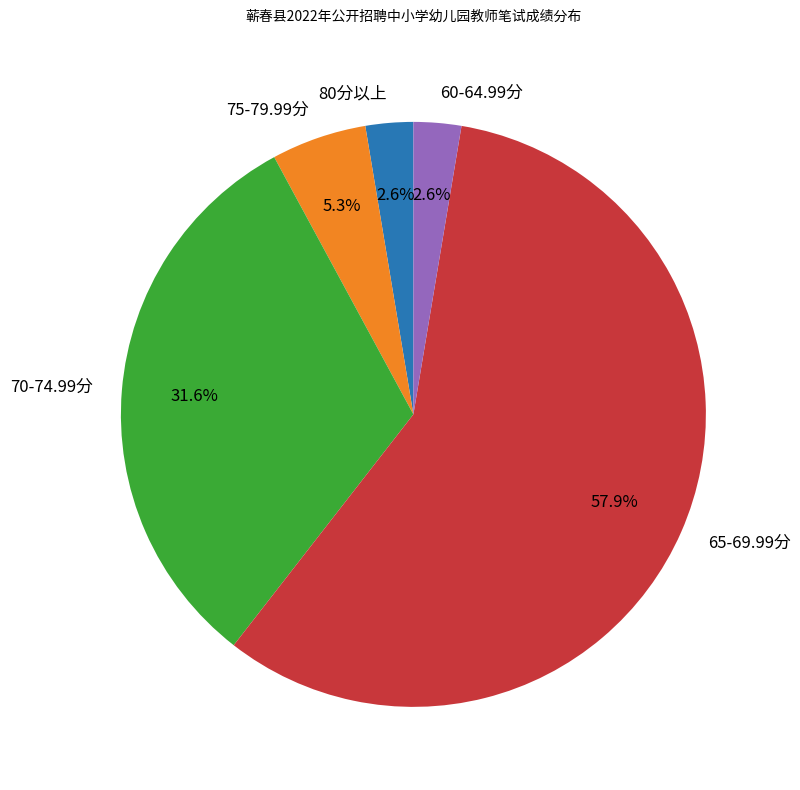

Which category accounts for the majority?

65-69.99分